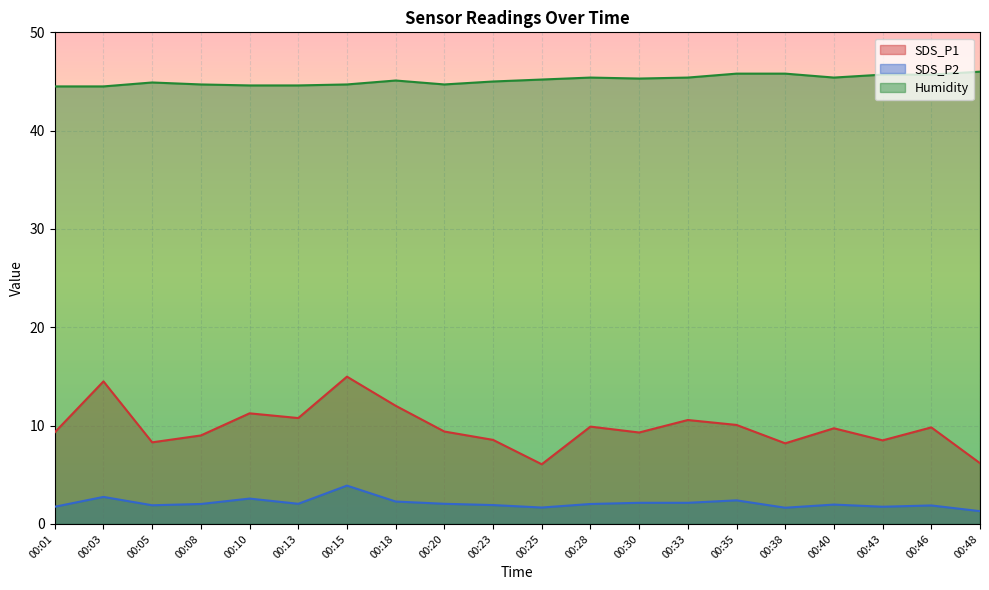

Where does the SDS_P2 series first go above 2?

00:03